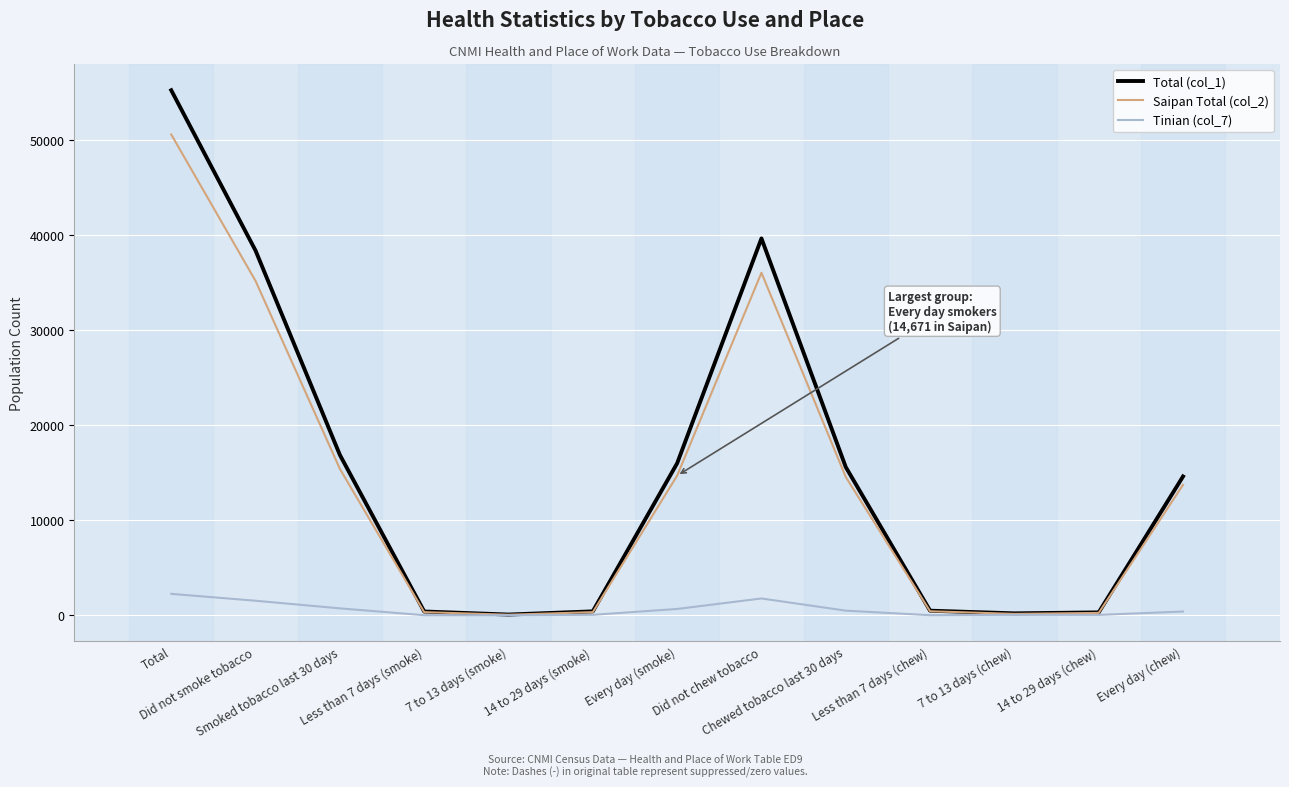

Which category has the highest value across all series?

Total